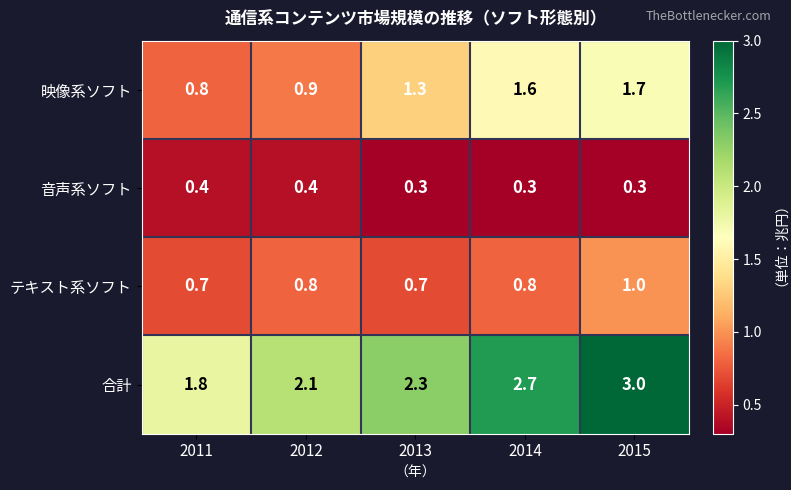

Rank the series by their maximum value, from lowest to highest.

音声系ソフト, テキスト系ソフト, 映像系ソフト, 合計